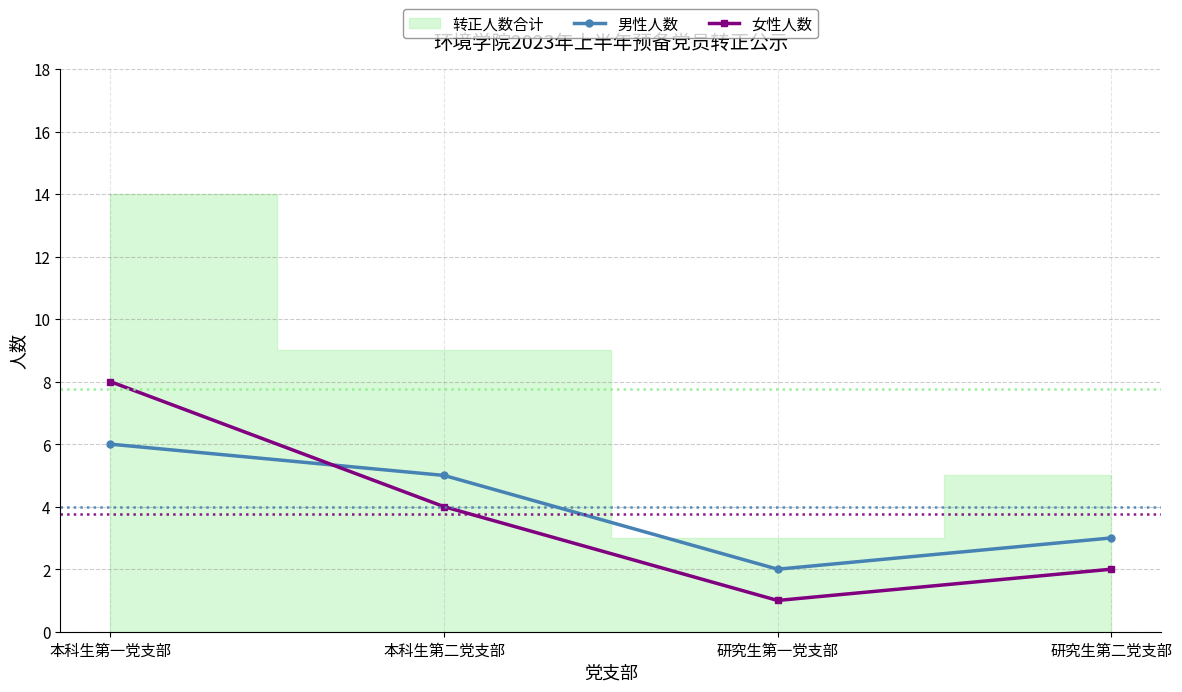

True or false: 女性人数 has more than 1 points higher than both neighbors.

False